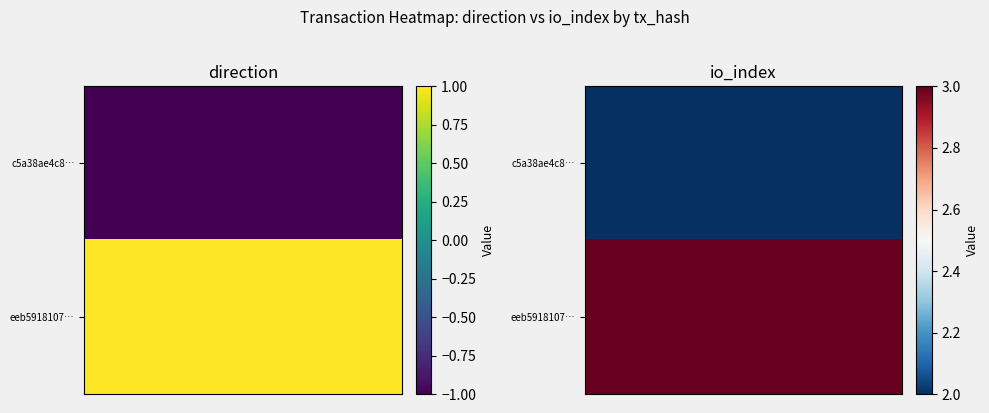

Rank the categories by c5a38ae4c801dfbbdc5439bb6ceeb1c154301f6 value from highest to lowest.

1, 0